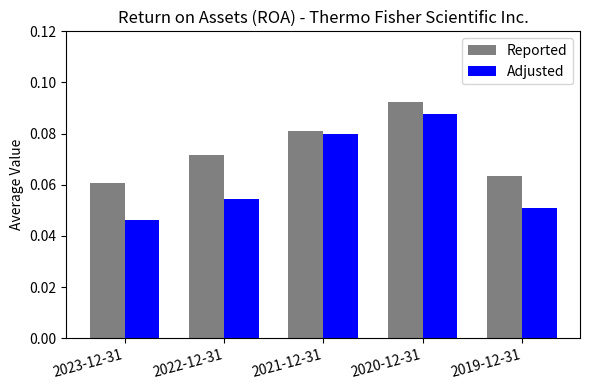

Count the Adjusted values in the range 0 to 1.

5